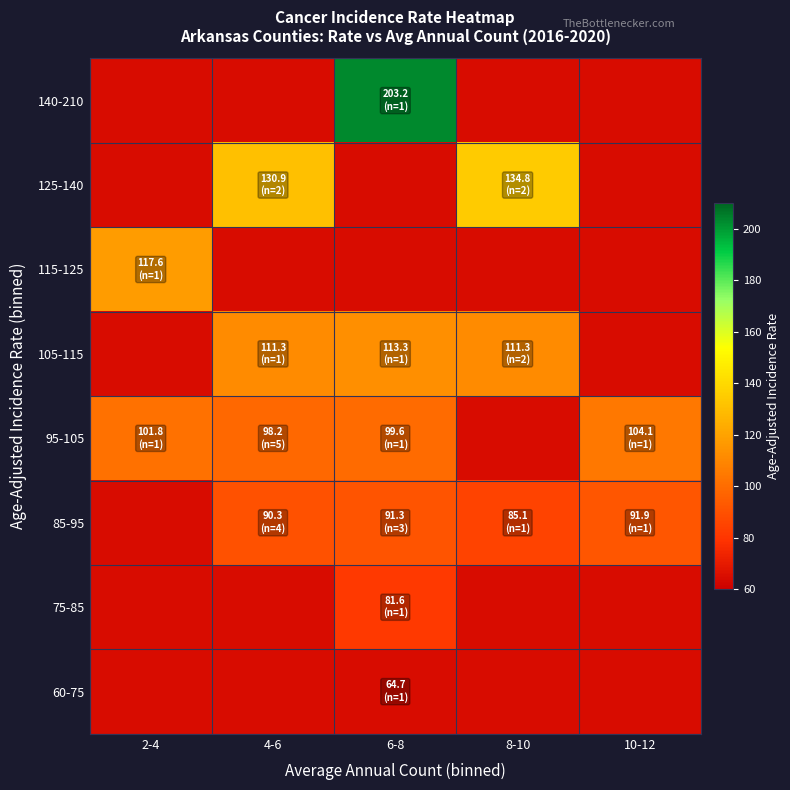

Which category has the highest value across all series?

6-8